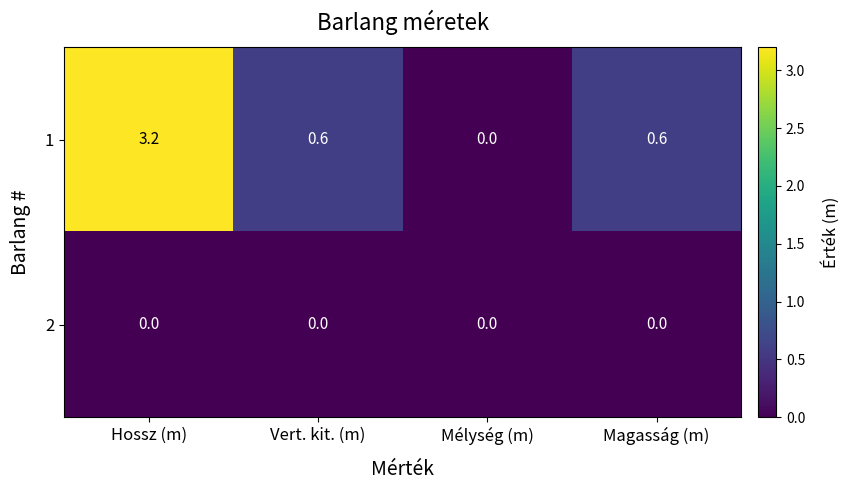

At which category is the sum across all series the highest?

Hossz (m)